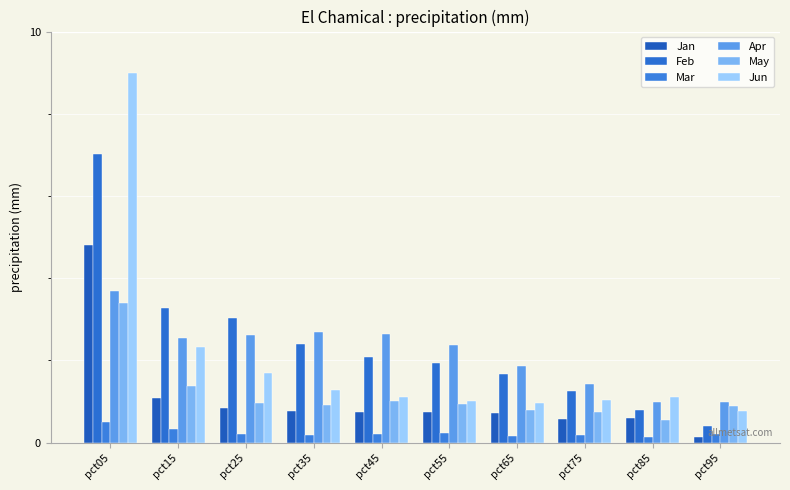

Reading right to left, what are all the values shown in this chart?

Jan: 0.1	0.6	0.6	0.7	0.7	0.8	0.8	0.8	1.1	4.8
Feb: 0.4	0.8	1.2	1.7	1.9	2.1	2.4	3.0	3.3	7.0
Mar: 0.2	0.1	0.2	0.2	0.2	0.2	0.2	0.2	0.3	0.5
Apr: 1.0	1.0	1.4	1.9	2.4	2.6	2.7	2.6	2.5	3.7
May: 0.9	0.6	0.7	0.8	0.9	1.0	0.9	1.0	1.4	3.4
Jun: 0.8	1.1	1.0	1.0	1.0	1.1	1.3	1.7	2.3	9.0